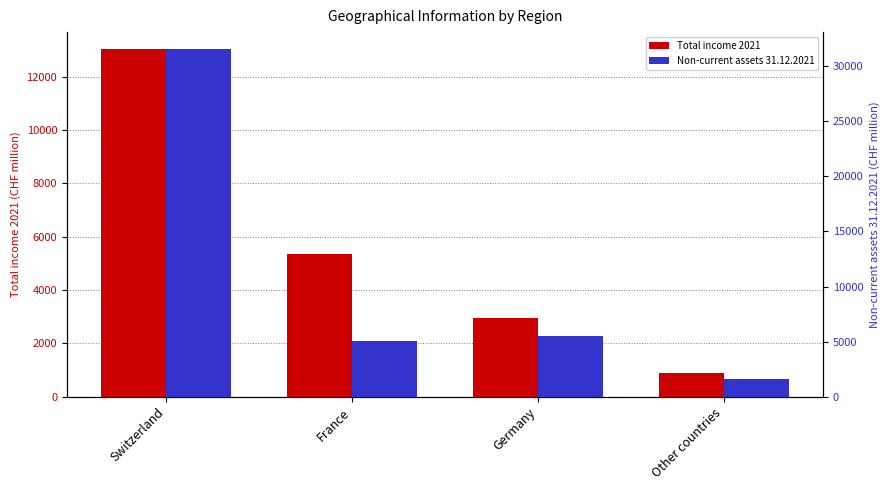

At which category is the sum across all series the highest?

Switzerland